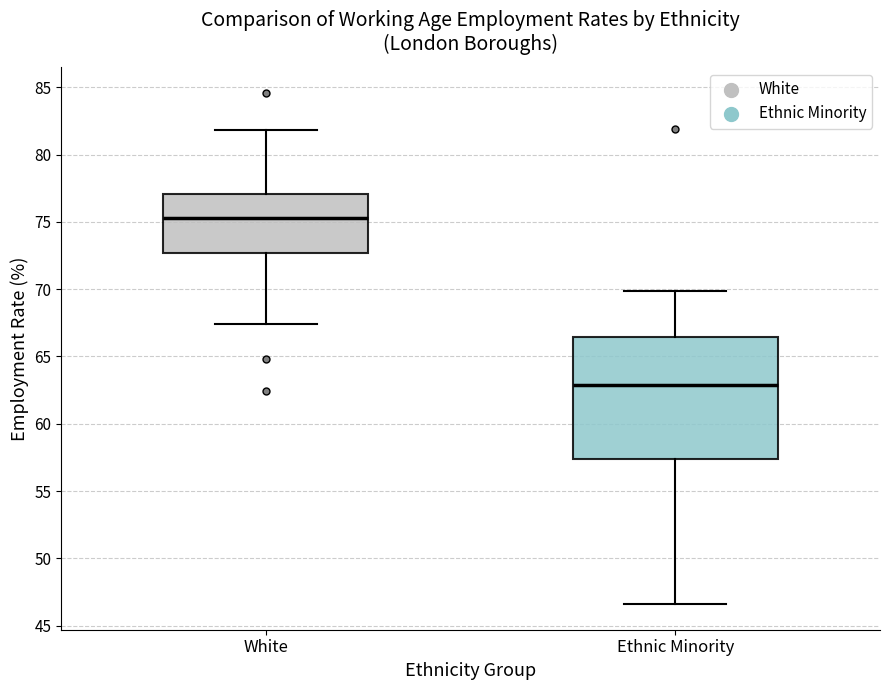

Which box has the lowest median line?

Ethnic Minority